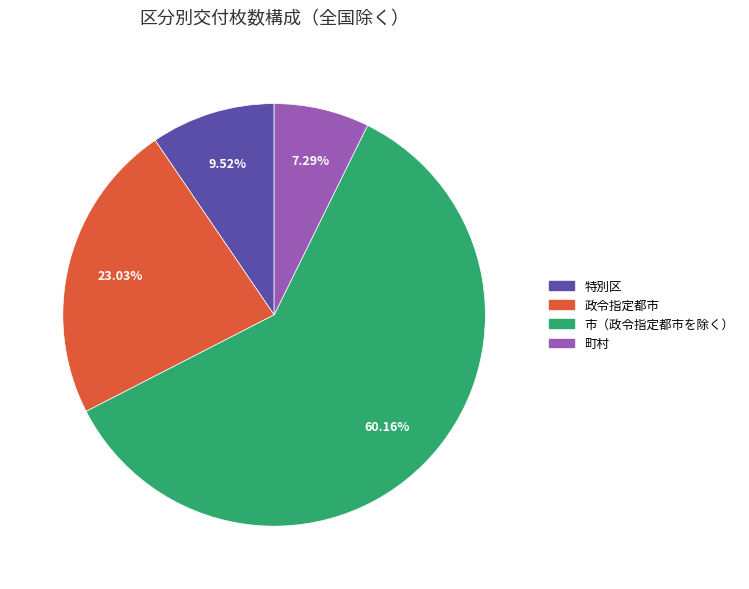

Is it true that 政令指定都市 is 23% of the pie?

True